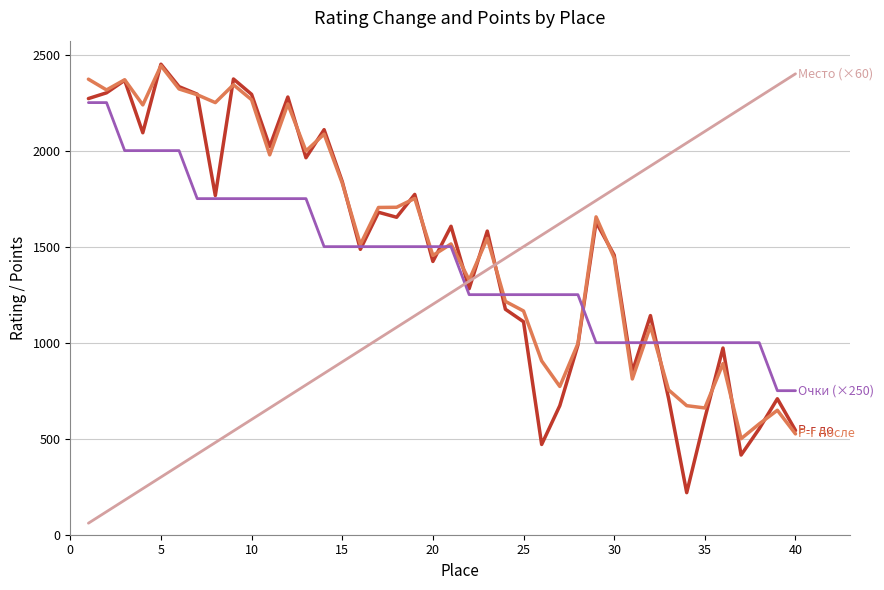

What is the smallest value displayed?

60